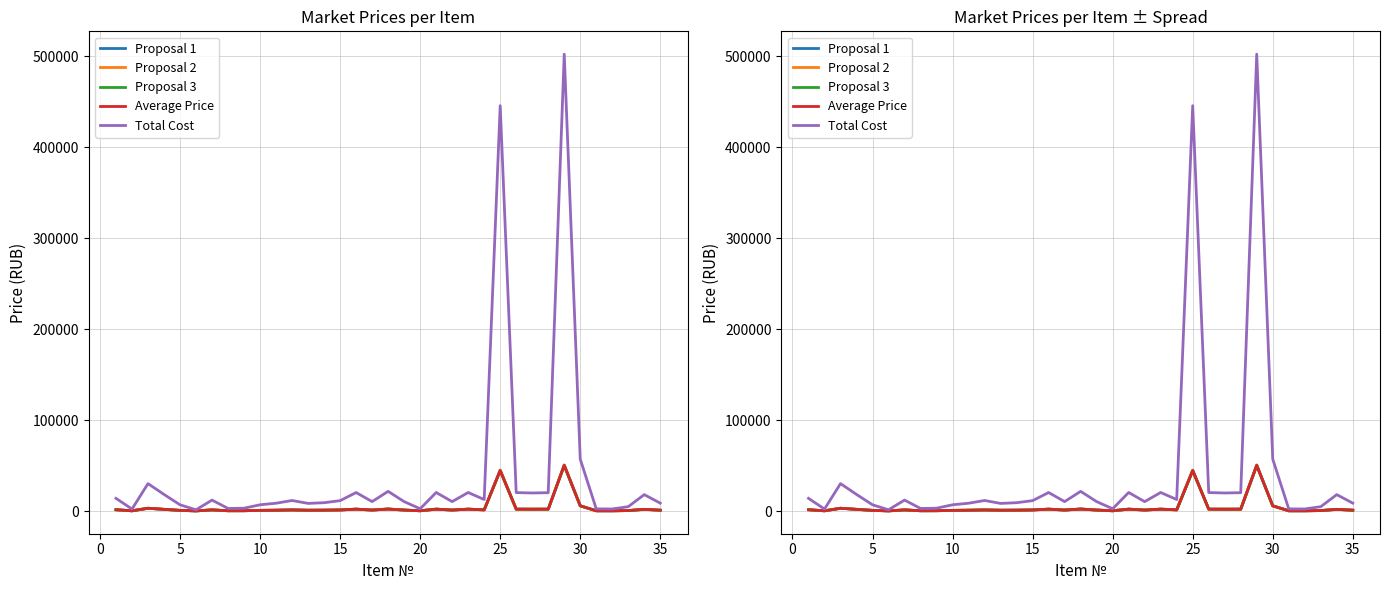

True or false: Total Cost has more than 2 interior local peaks.

True